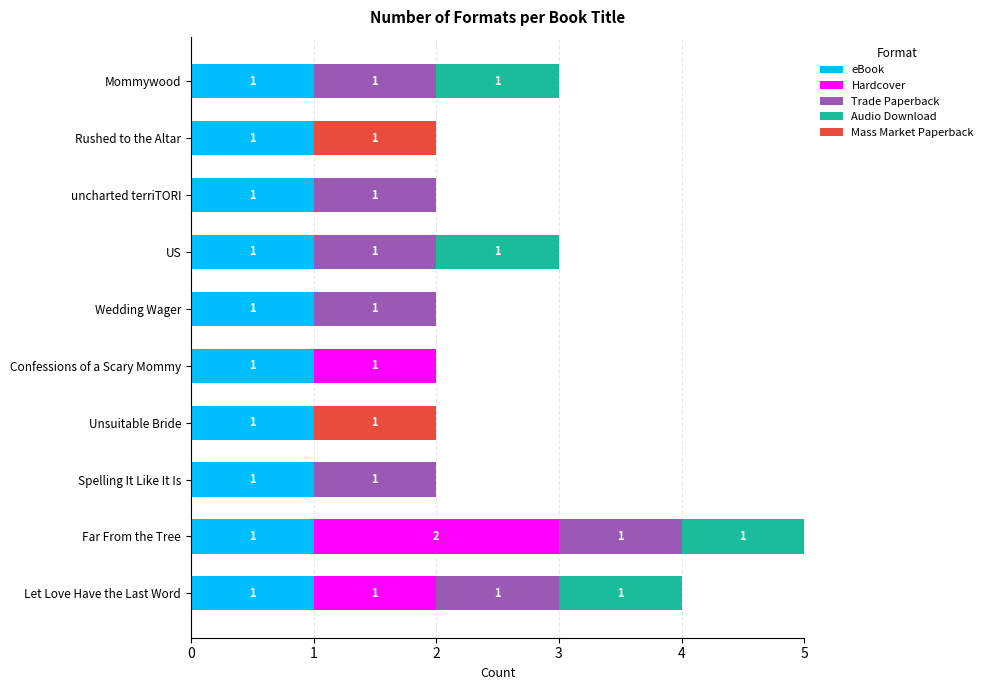

What is the sum of all eBook values?

10